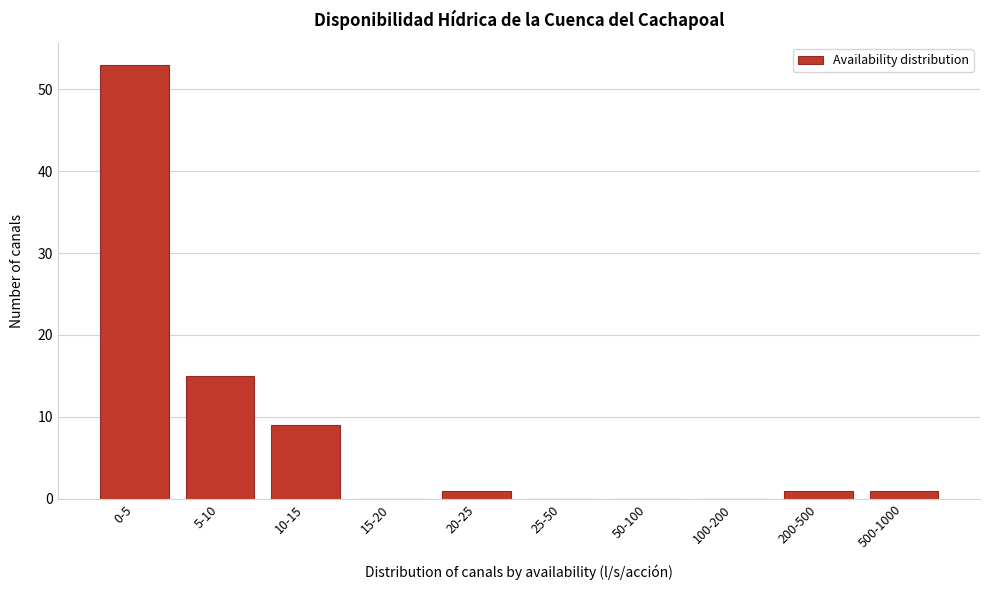

Reading left to right, extract all data points from this chart.

0-5=53	5-10=15	10-15=9	15-20=0	20-25=1	25-50=0	50-100=0	100-200=0	200-500=1	500-1000=1